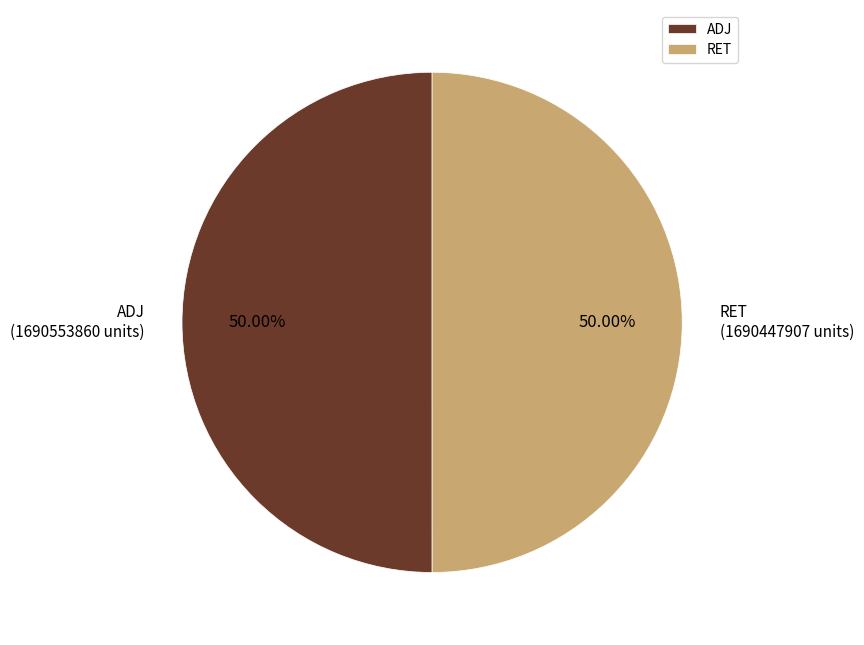

Do ADJ and RET together represent more than half of the pie?

Yes